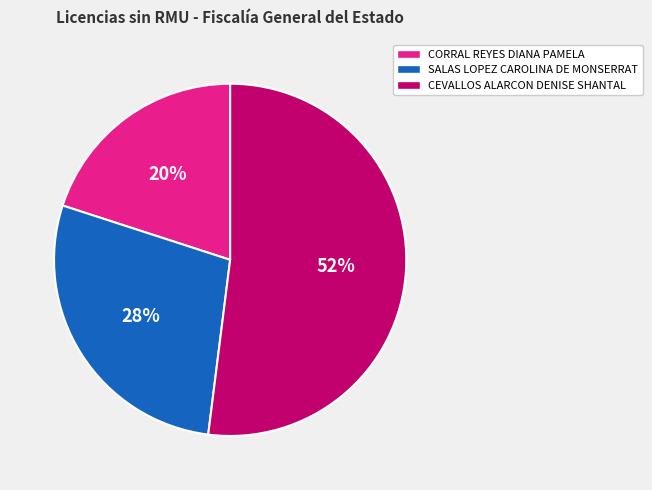

What is the largest slice in the pie chart?

CEVALLOS ALARCON DENISE SHANTAL